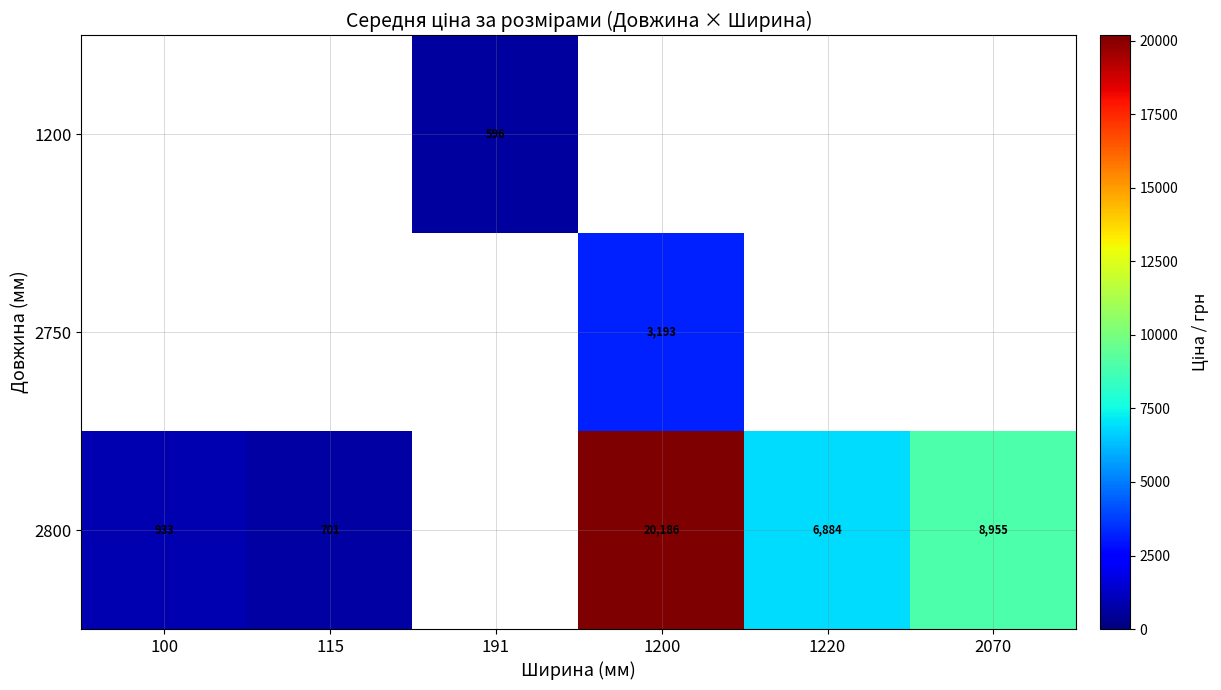

True or false: 2750 has a value of 3193 at 1200.

True